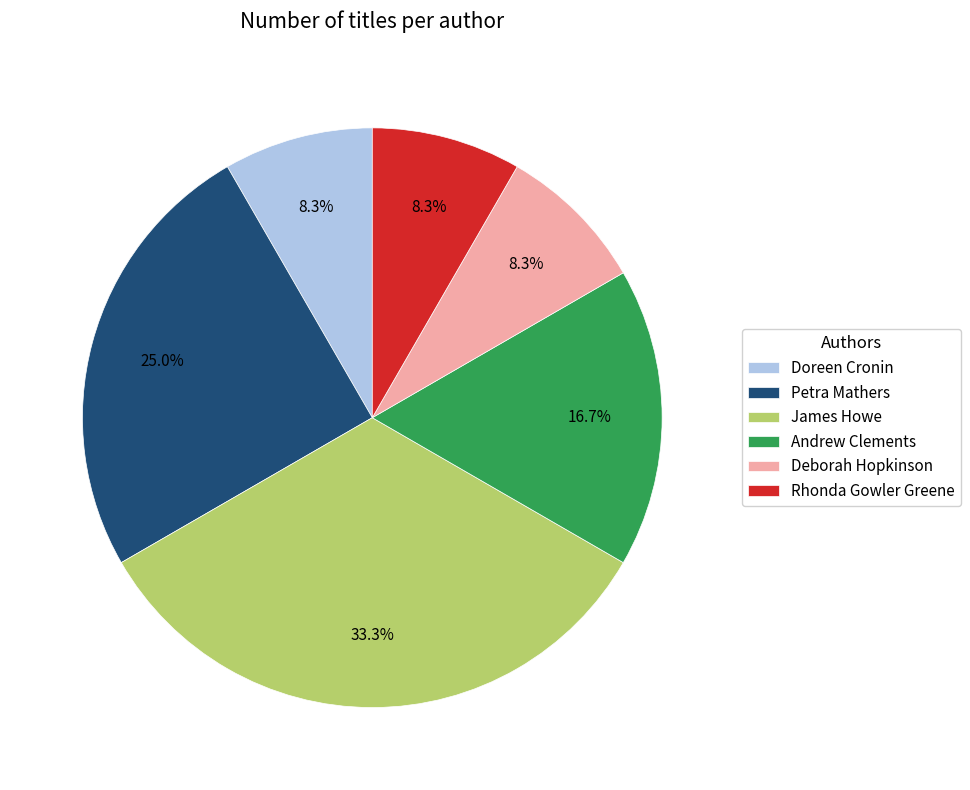

Is Rhonda Gowler Greene the majority of the pie?

No